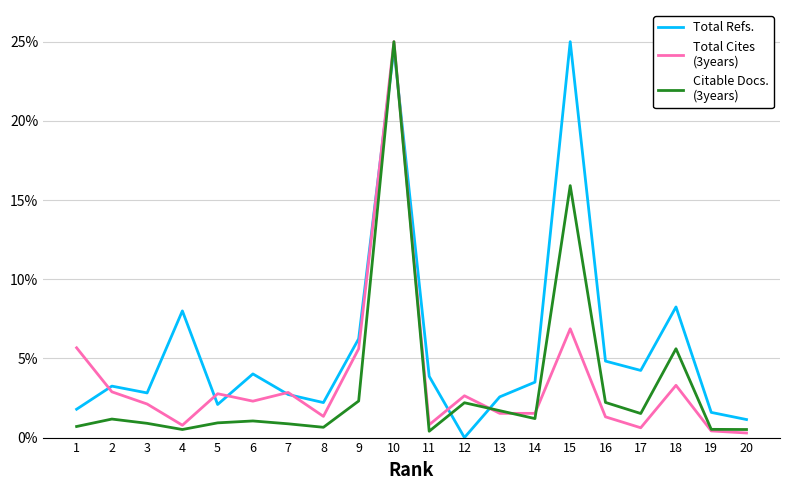

What is the greatest value displayed?

25.0